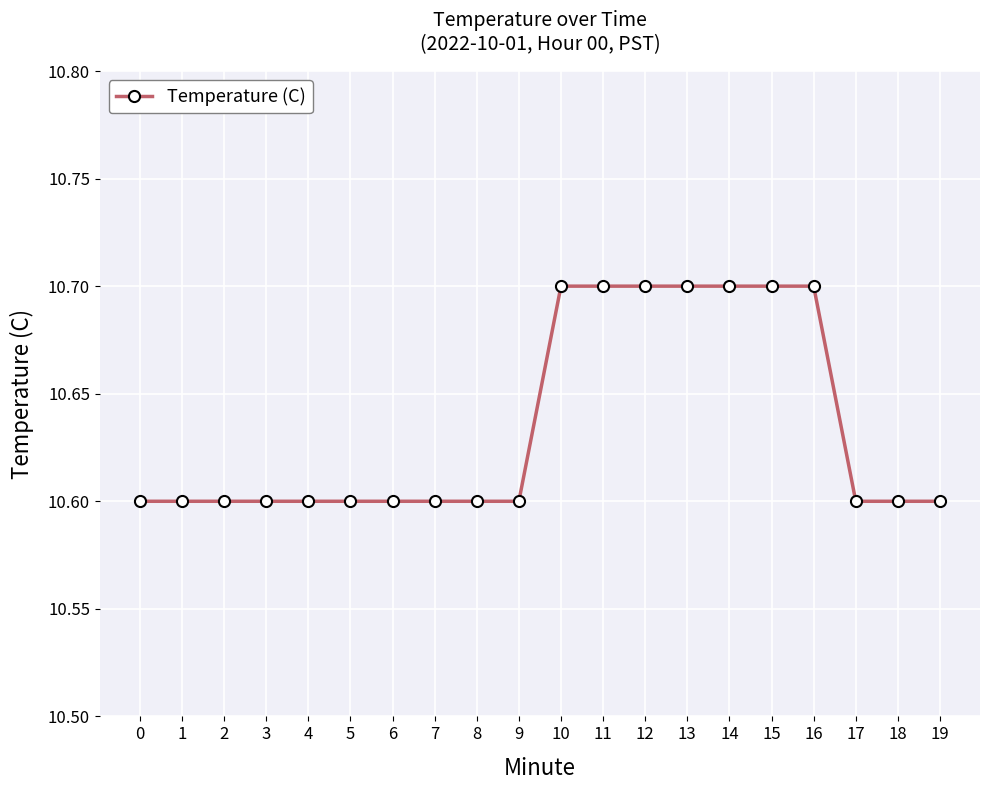

Reading left to right, transcribe all the data shown in this chart.

10.6	10.6	10.6	10.6	10.6	10.6	10.6	10.6	10.6	10.6	10.7	10.7	10.7	10.7	10.7	10.7	10.7	10.6	10.6	10.6